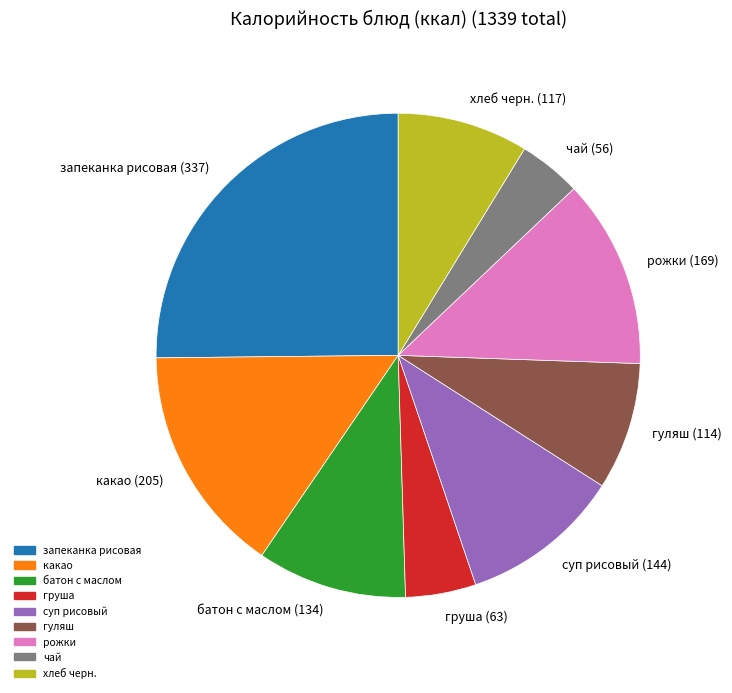

What is the smallest slice in the pie chart?

чай